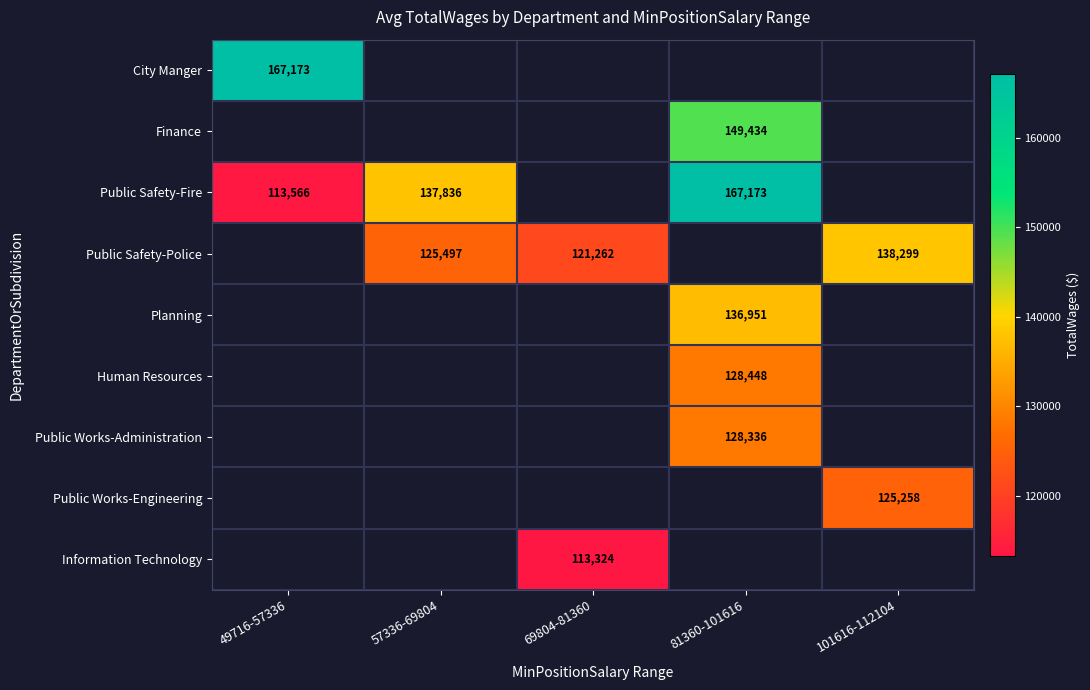

The value of Information Technology at 69804-81360 is 57305. True or false?

False